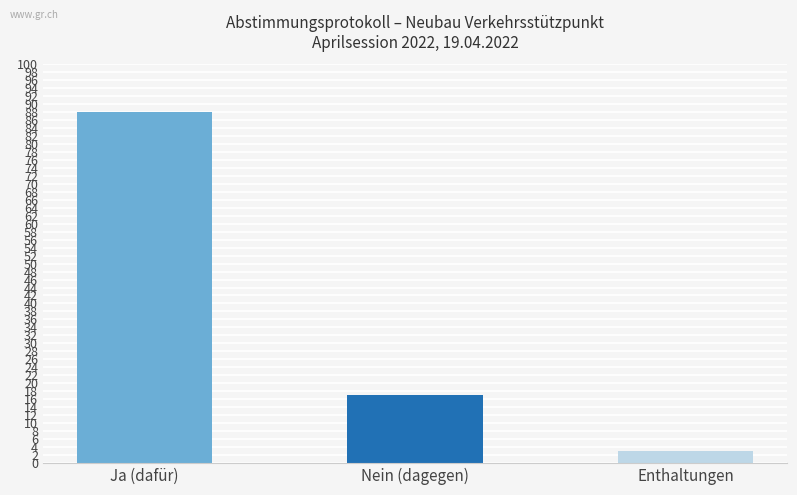

How many bars are there in total?

3